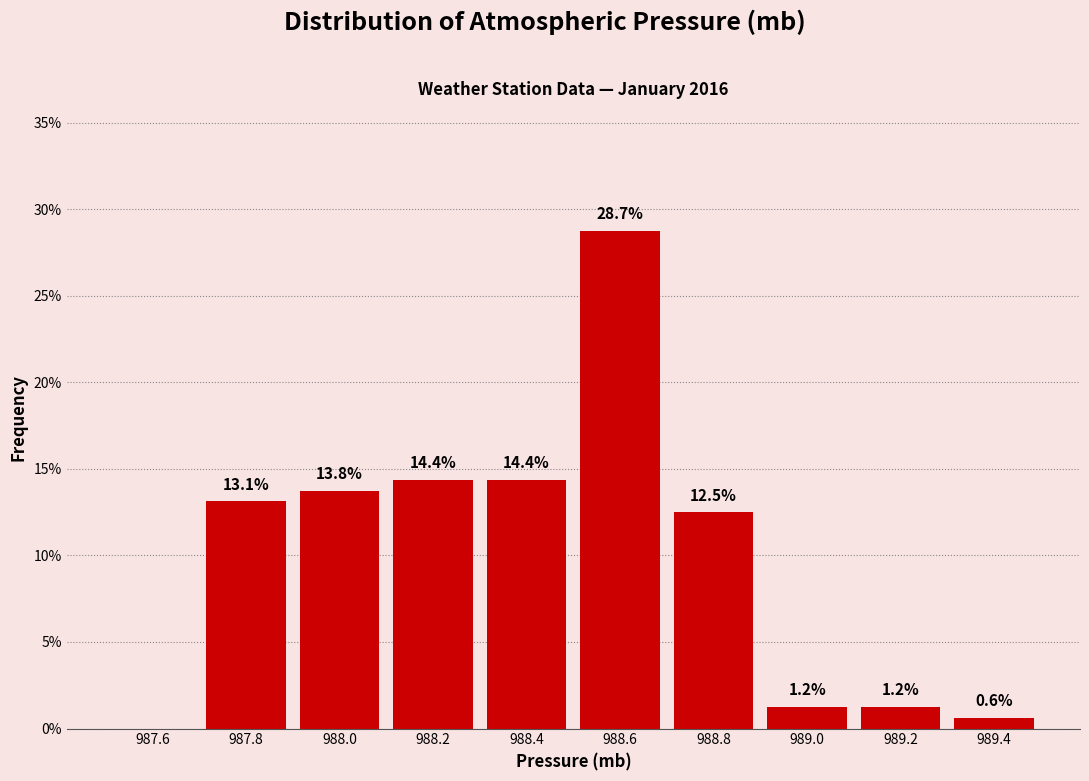

Which range on the x-axis has the tallest bar?

988.5 to 988.7